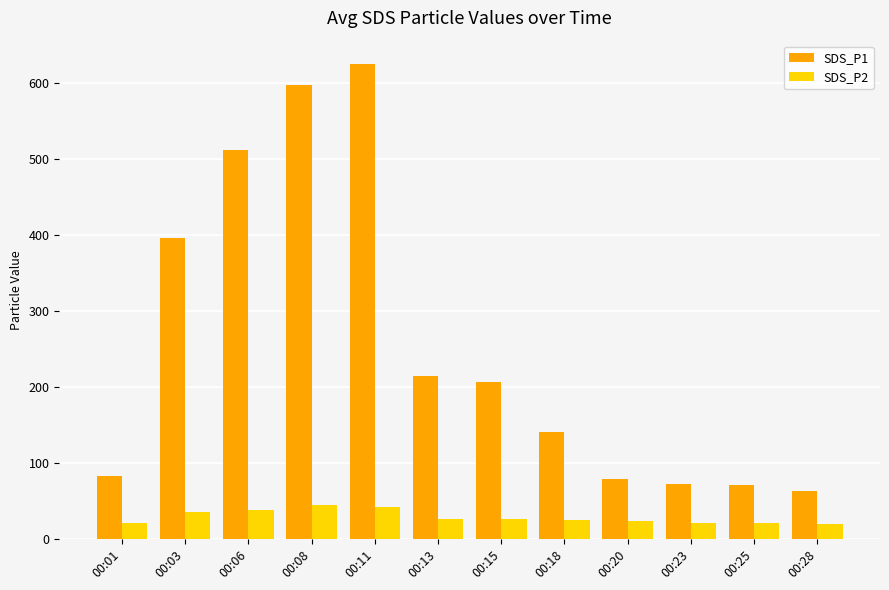

What is the value of the SDS_P2 bar at the 10th from the left?

21.5